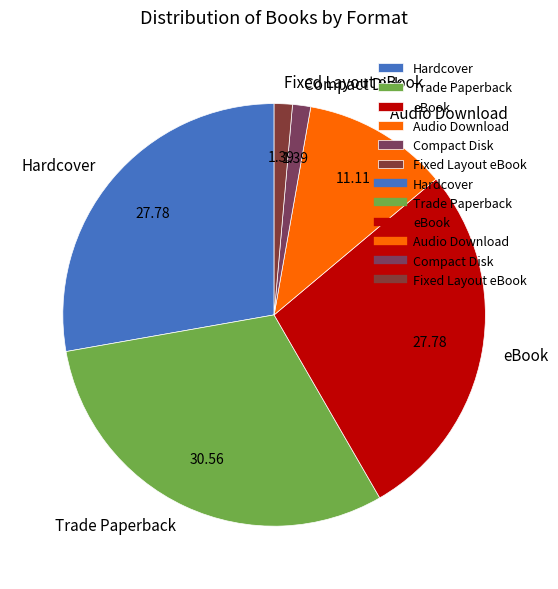

Which category has the biggest portion of the pie?

Trade Paperback